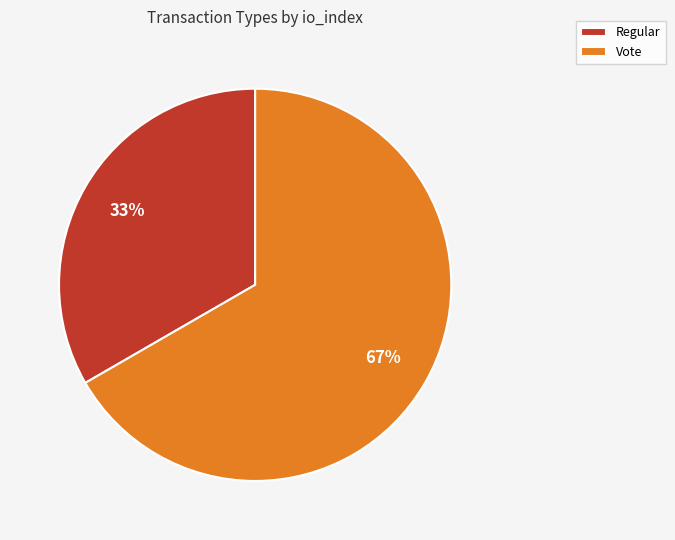

What is the majority slice?

Vote